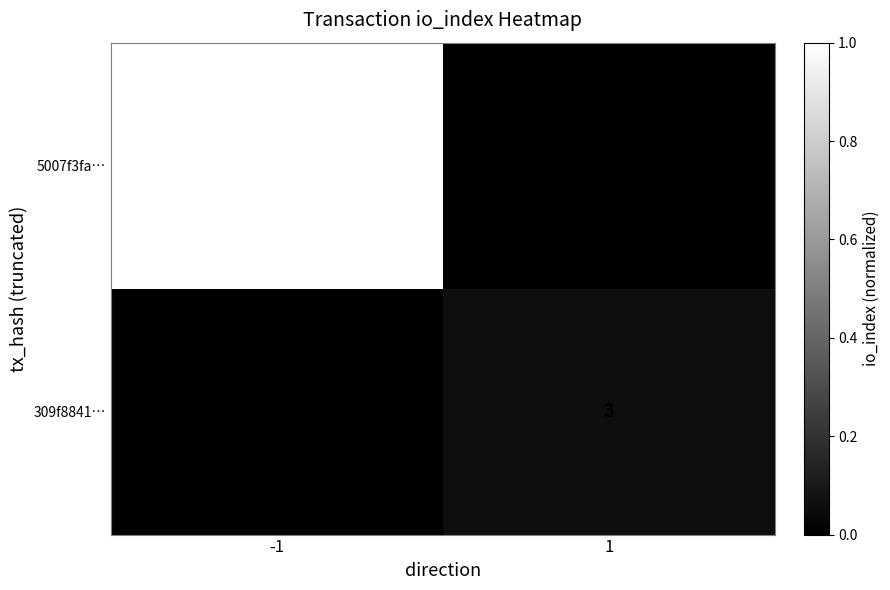

At 1, list the series in order from smallest to largest.

5007f3fa…, 309f8841…